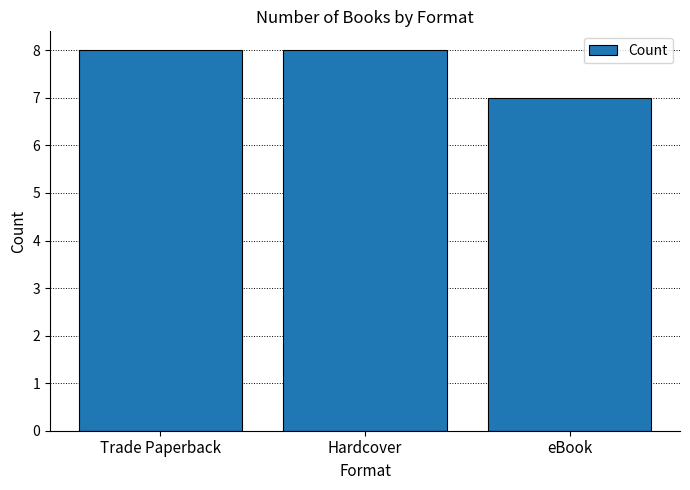

What is the smallest value displayed?

7